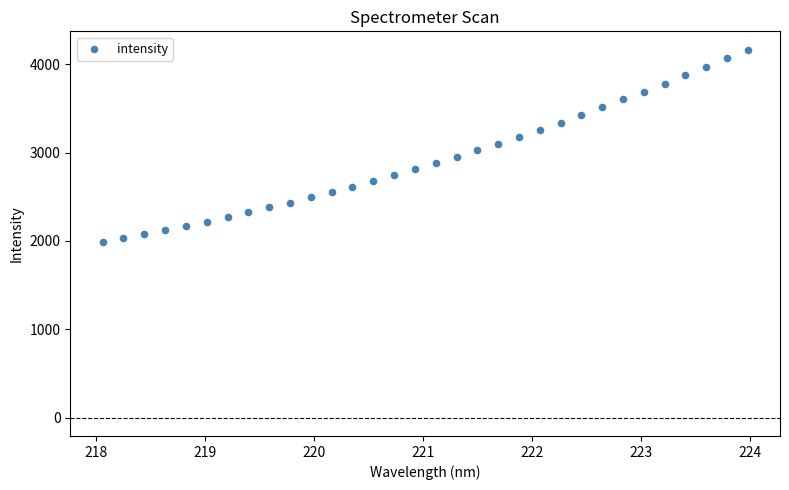

What is the range of X values (max minus min)?

5.9